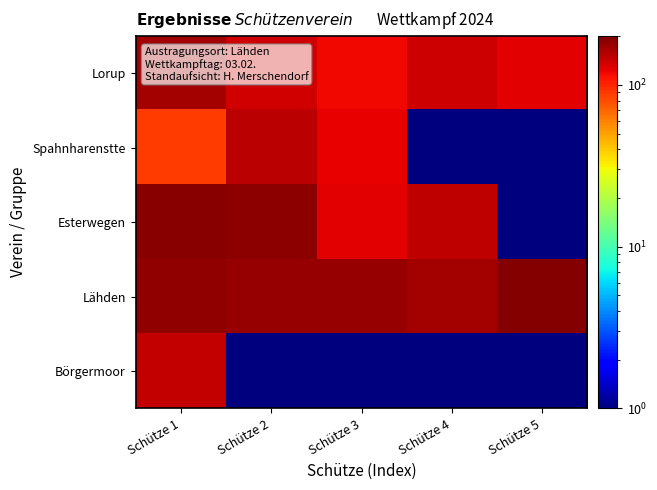

At which category is the sum across all series the highest?

Schütze 1